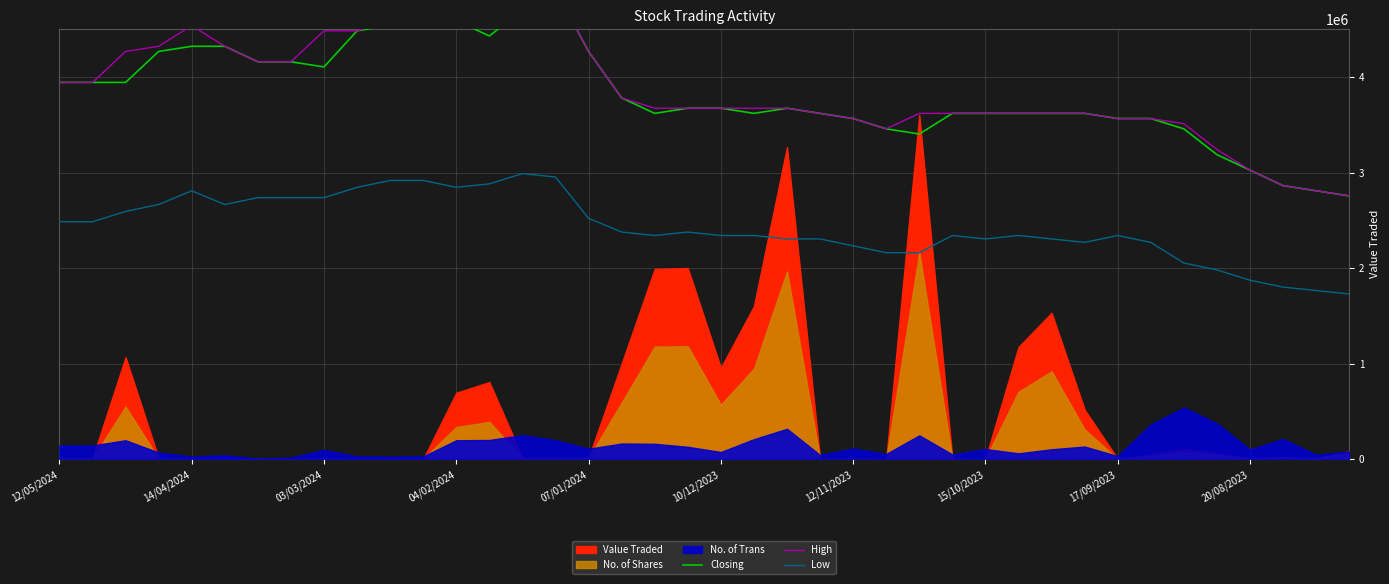

Does the chart display data point markers on the line(s)?

No